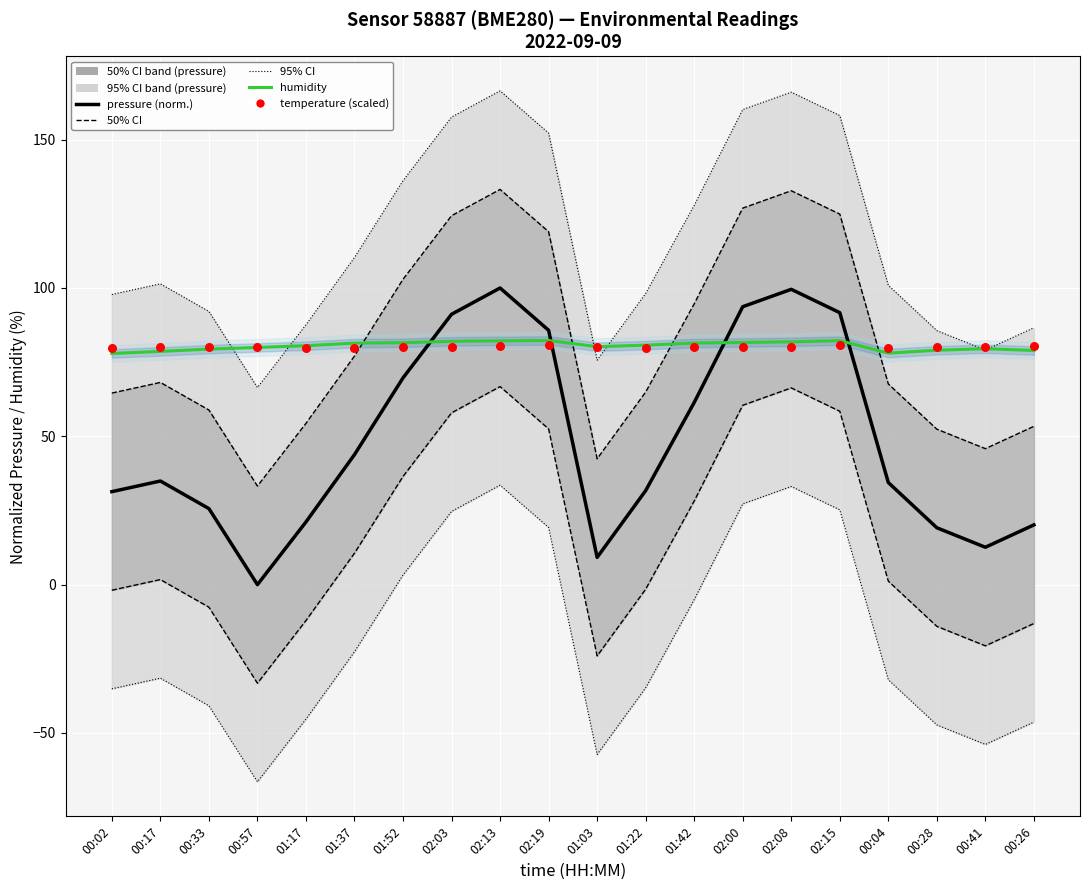

What is the total value across all series at 02:19?

520.0